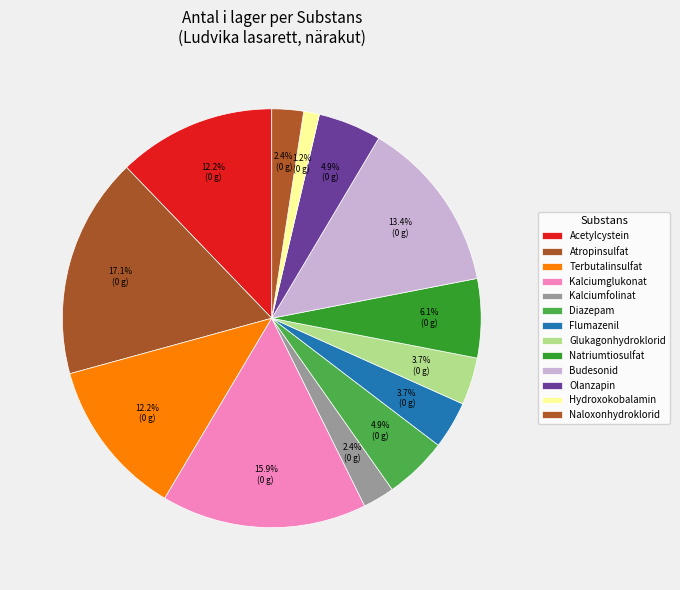

What is the smallest slice in the pie chart?

Hydroxokobalamin